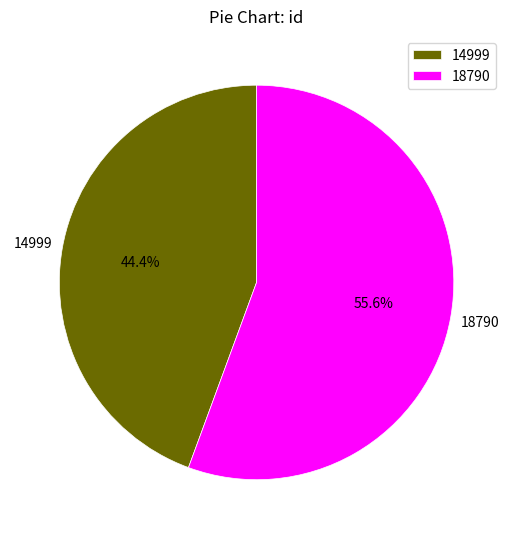

Which has a higher value, 14999 or 18790?

18790